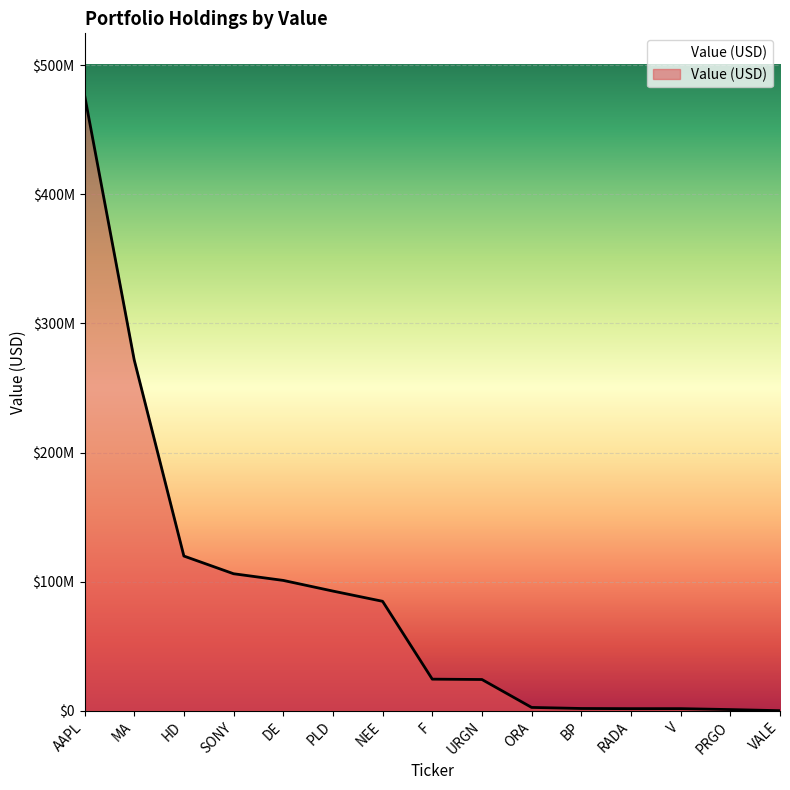

Does the chart have visible grid lines?

Yes